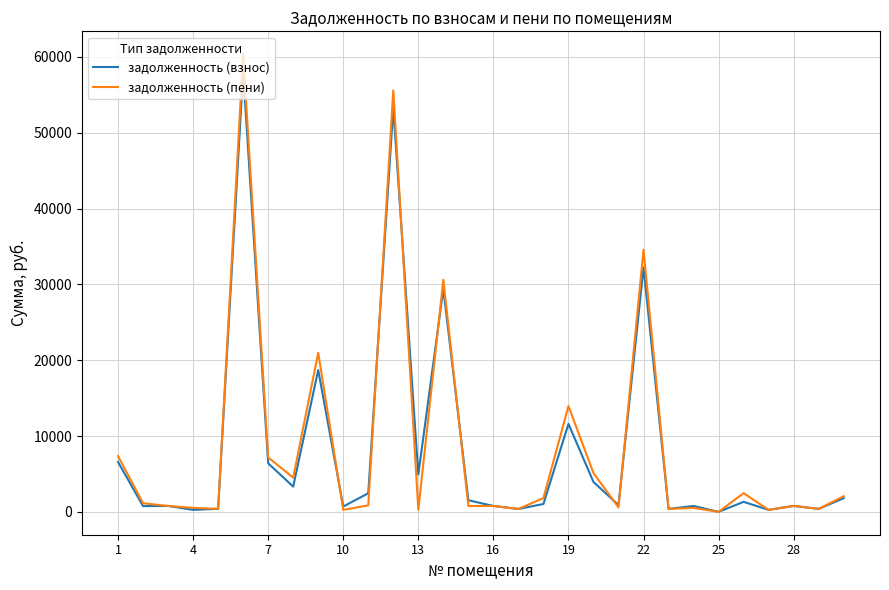

How many categories are shown in the chart?

30